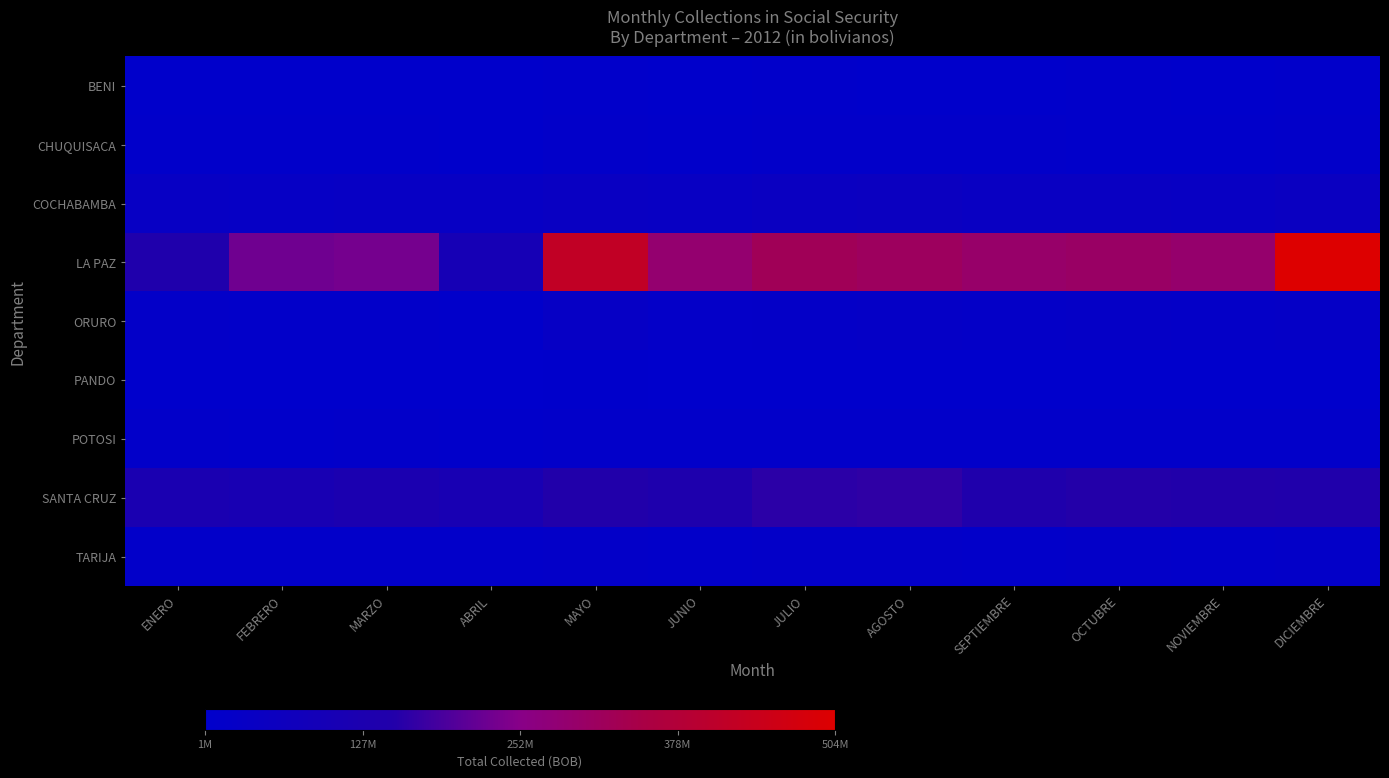

Between DICIEMBRE and ENERO, which is larger?

DICIEMBRE